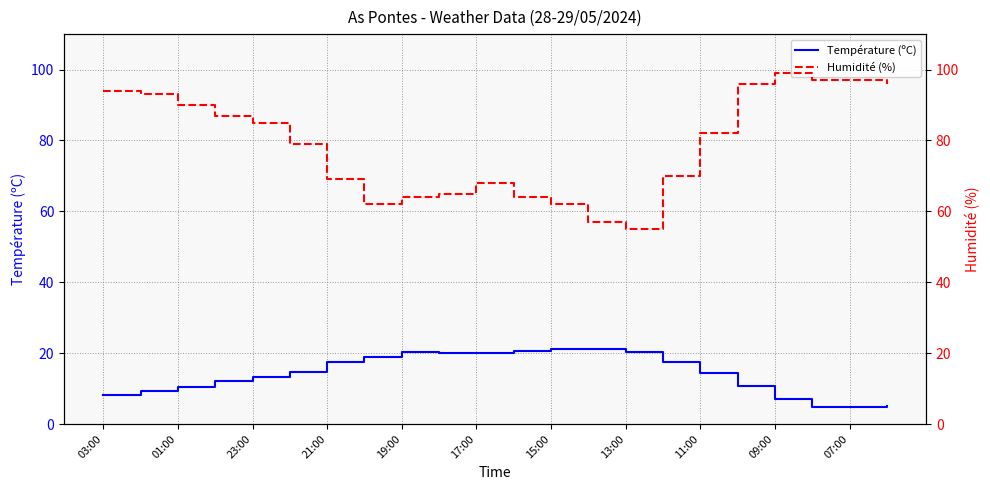

What are all the series names shown in the legend?

Température (ºC), Humidité (%)